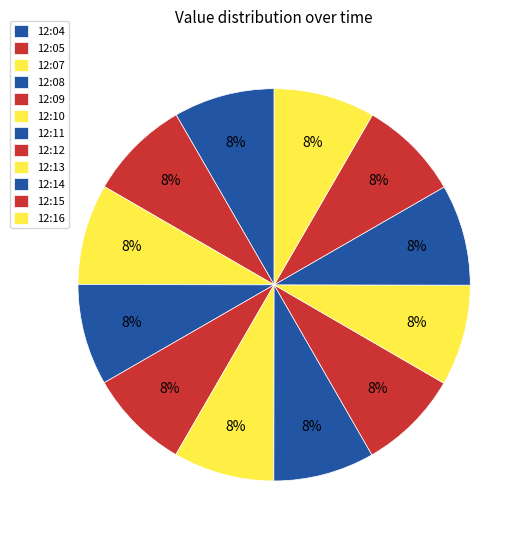

Count the number of slices in the pie.

12